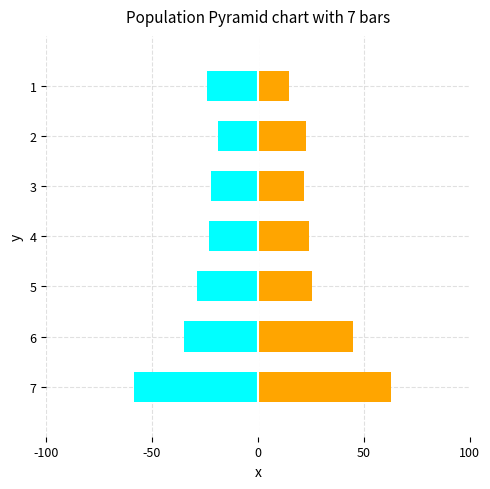

What is the sum of all Female values?

216.4